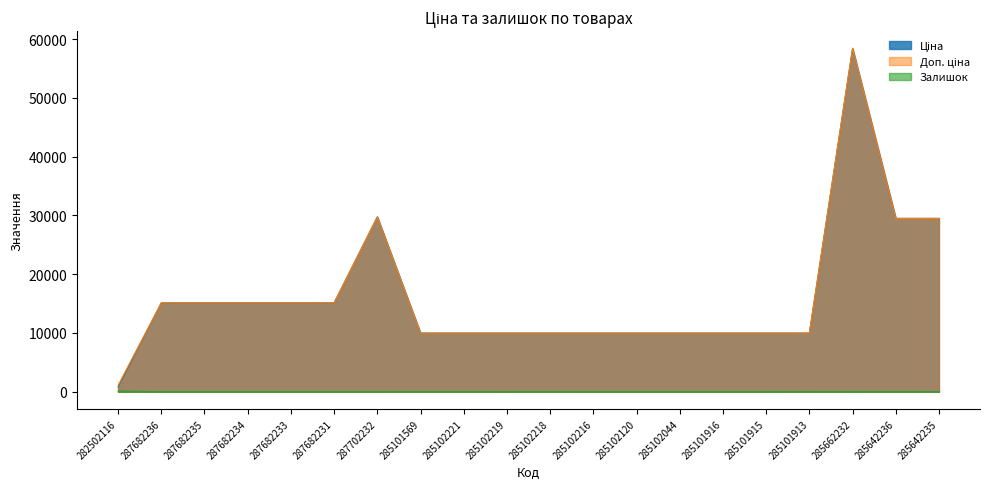

The value of Залишок at 285101569 is 10.0. True or false?

False